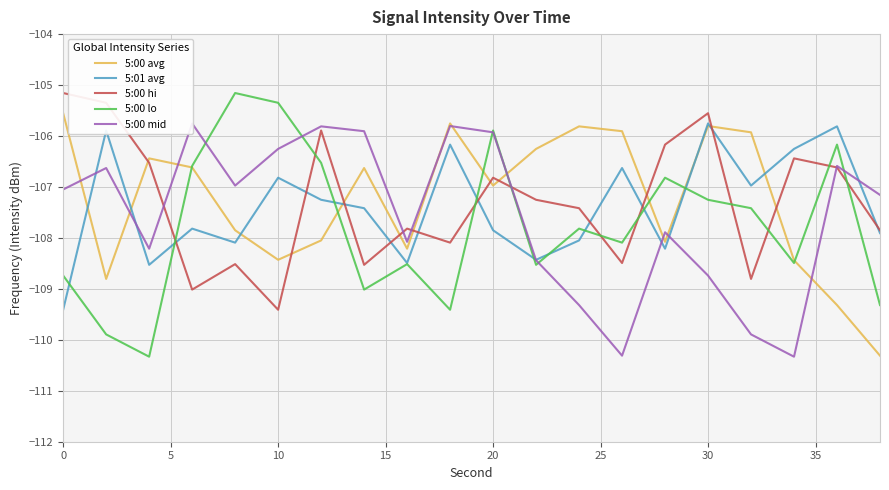

Is it true that 5:01 avg equals -107.8 at 20?

True